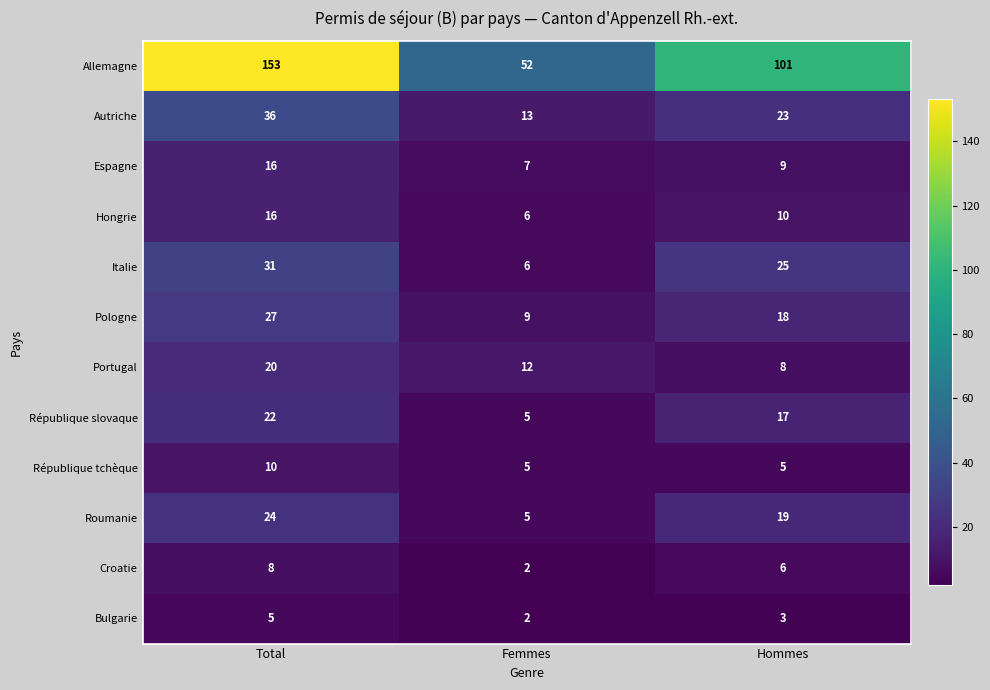

What is the greatest value displayed?

153